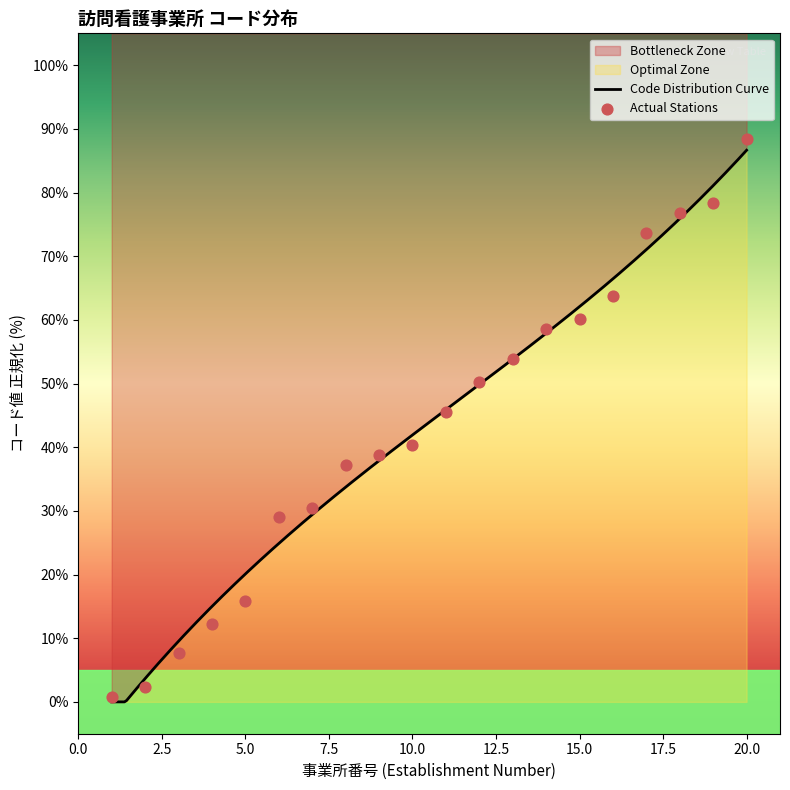

What is the ratio of the value at 18 to the value at 11?

1.7